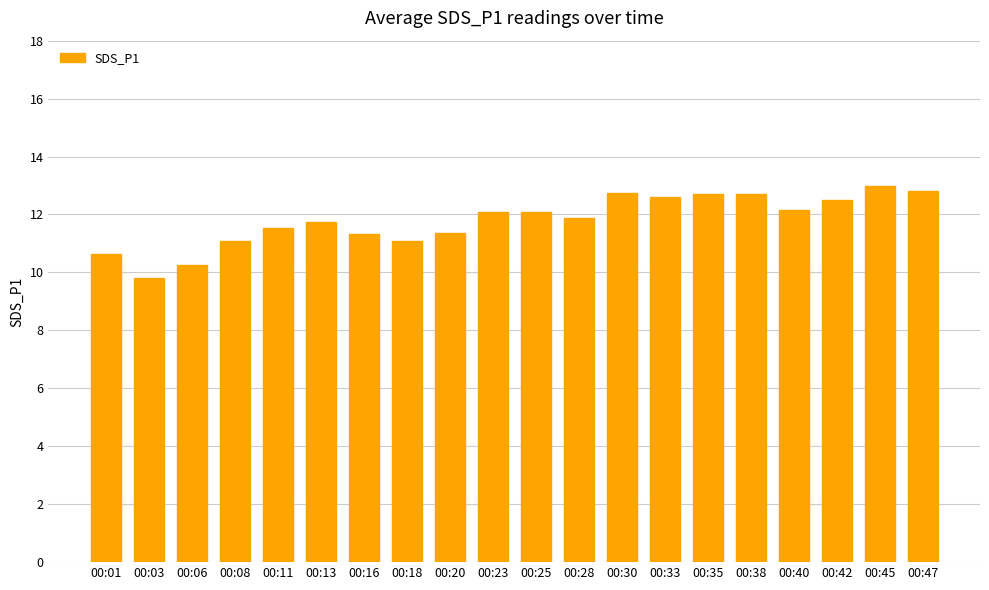

What is the sum of all values?

236.0